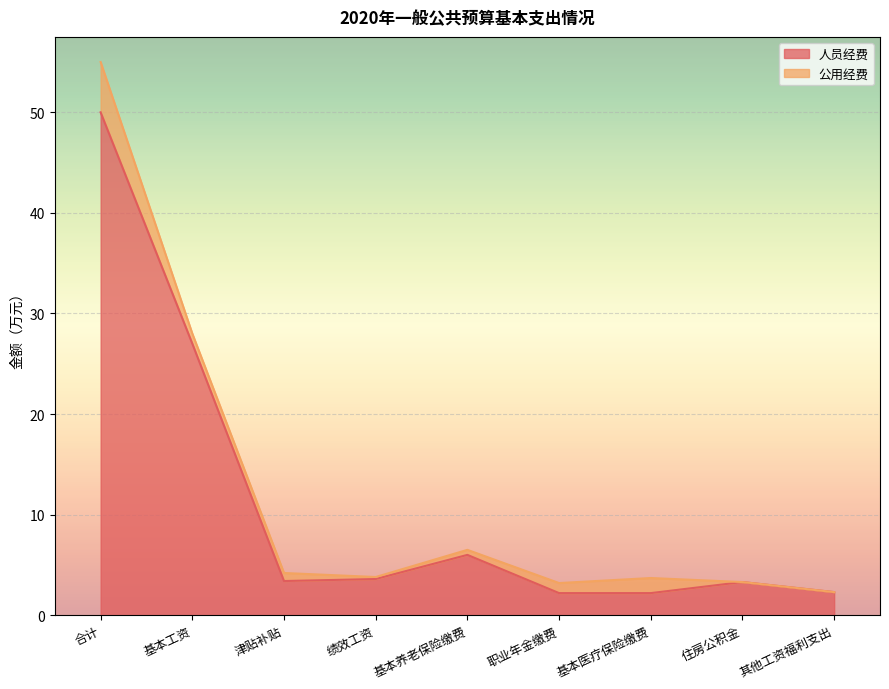

What is the label of the 6th point from the right?

绩效工资